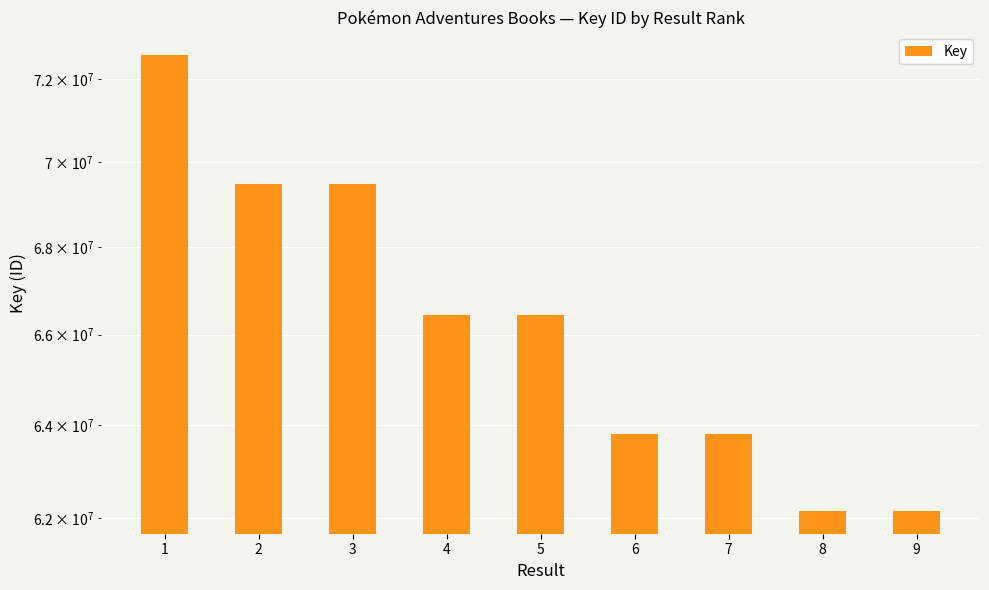

What is the sum of all values?

596340488